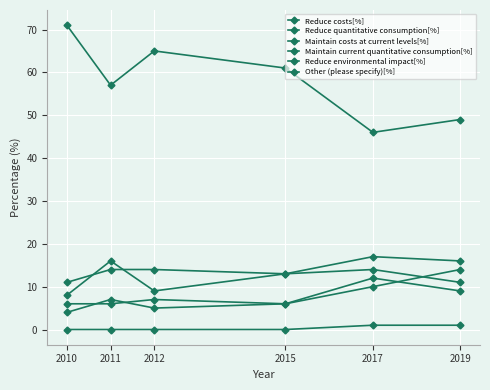

Is this an area chart (filled region under the line)?

No